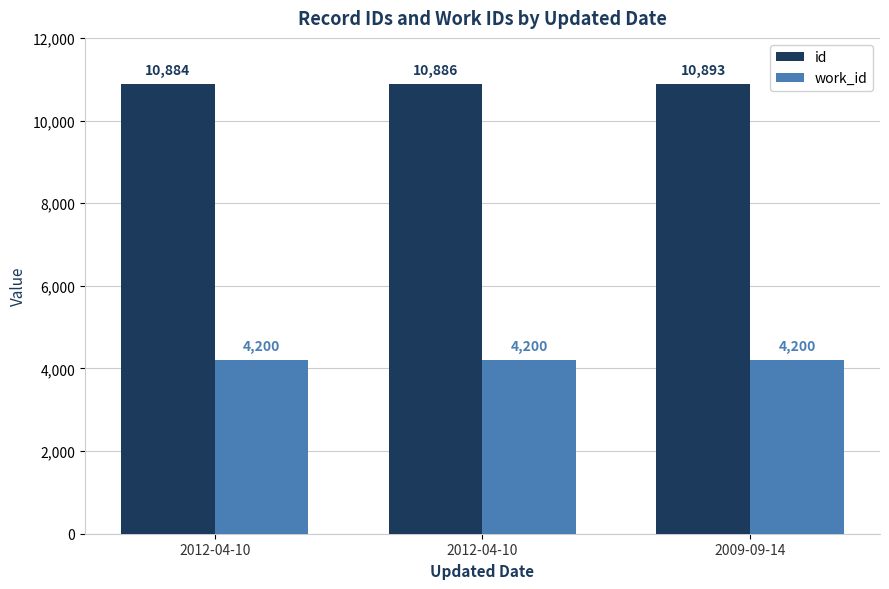

Count the number of categories in the chart.

3